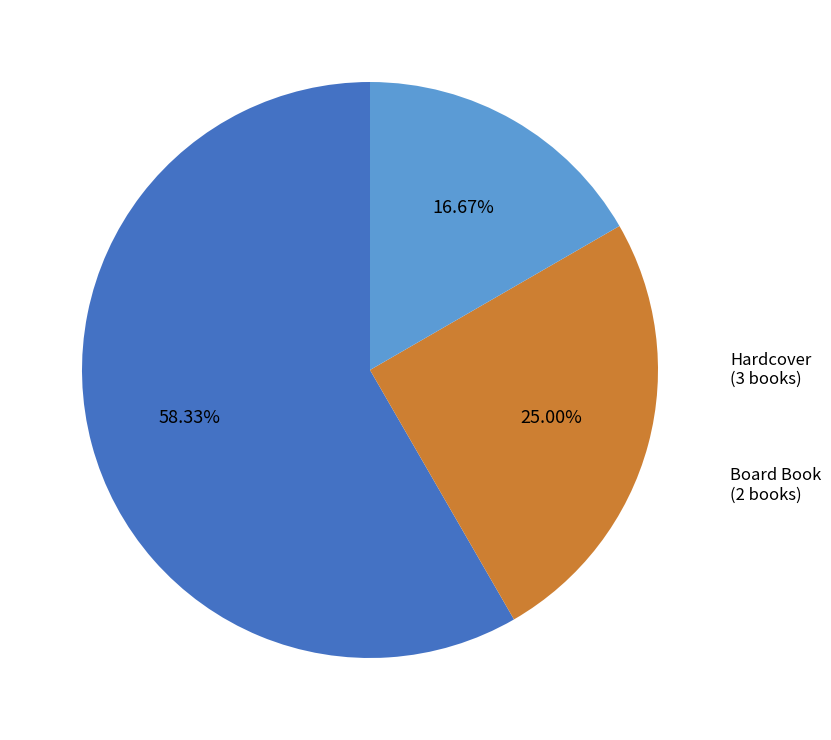

Rank the categories by value from lowest to highest.

Board Book, Hardcover, Trade Paperback